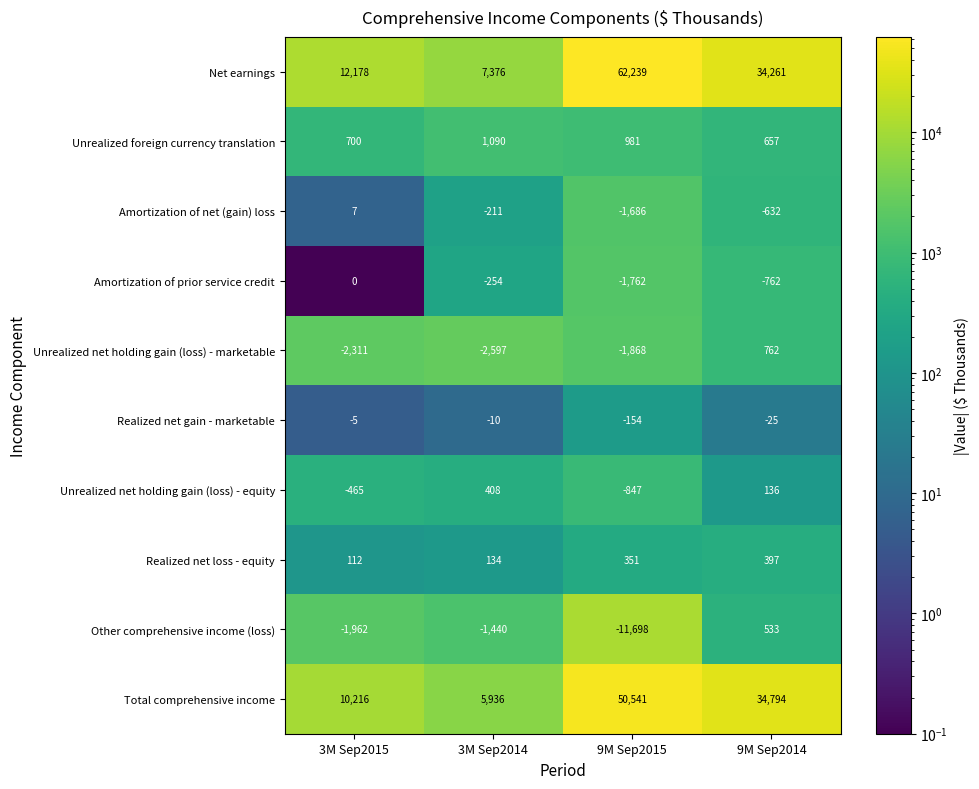

Rank the series at 3M Sep2014 from highest to lowest value.

Net earnings, Total comprehensive income, Unrealized foreign currency translation, Unrealized net holding gain (loss) - equity, Realized net loss - equity, Realized net gain - marketable, Amortization of net (gain) loss, Amortization of prior service credit, Other comprehensive income (loss), Unrealized net holding gain (loss) - marketable